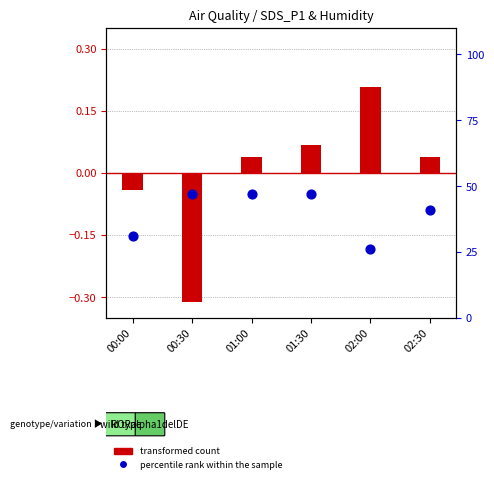

At how many categories does at least one series exceed 17?

6